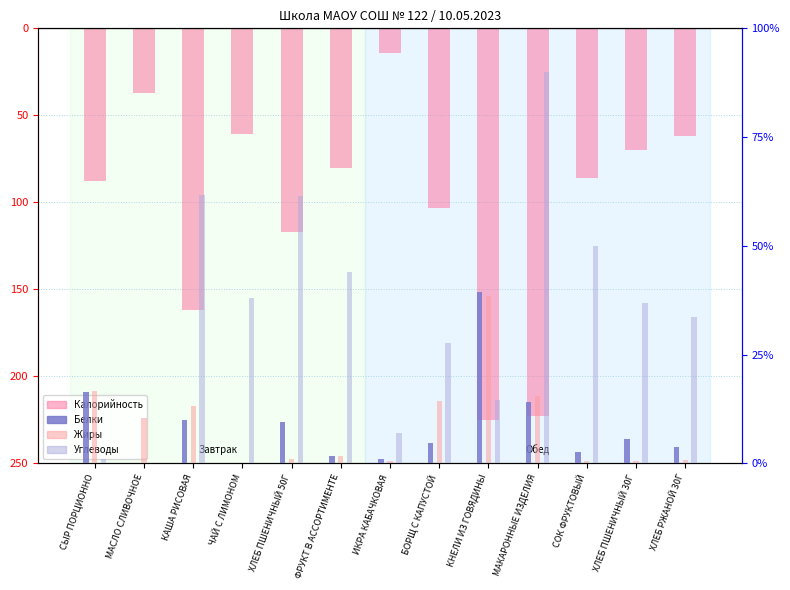

Which series has the widest spread of values?

Калорийность